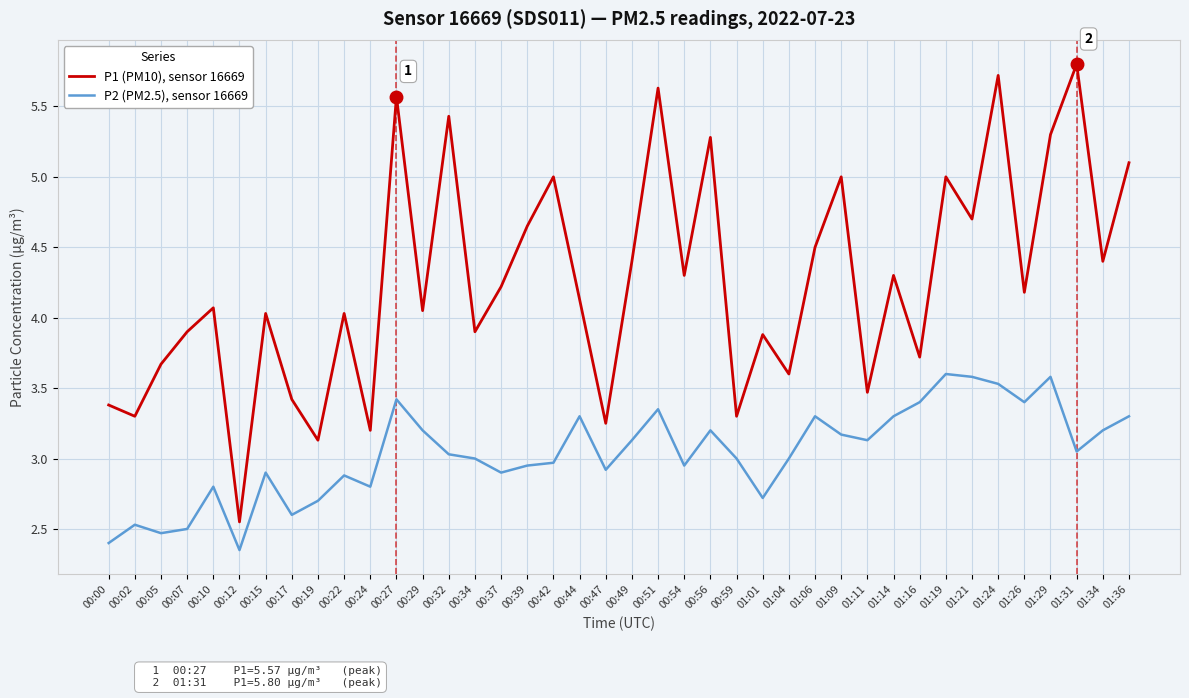

What is the total value across all series at 00:17?

6.0